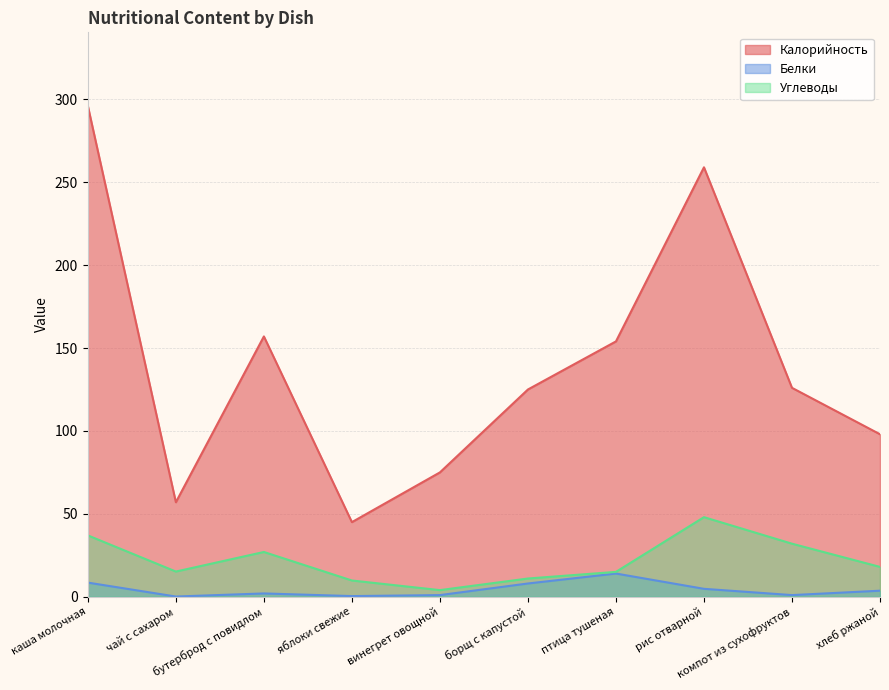

True or false: Калорийность and Углеводы intersect in this chart.

False